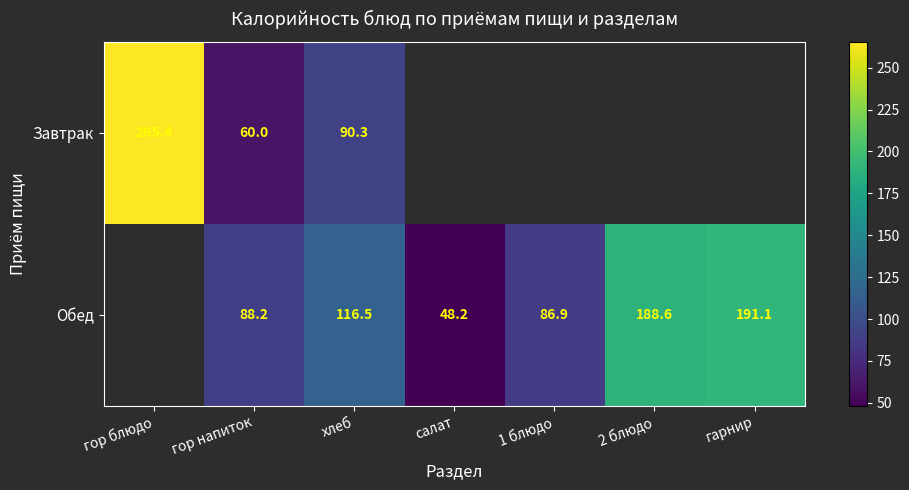

Is the value of Обед at гор напиток greater than the value of Завтрак at гор напиток?

Yes